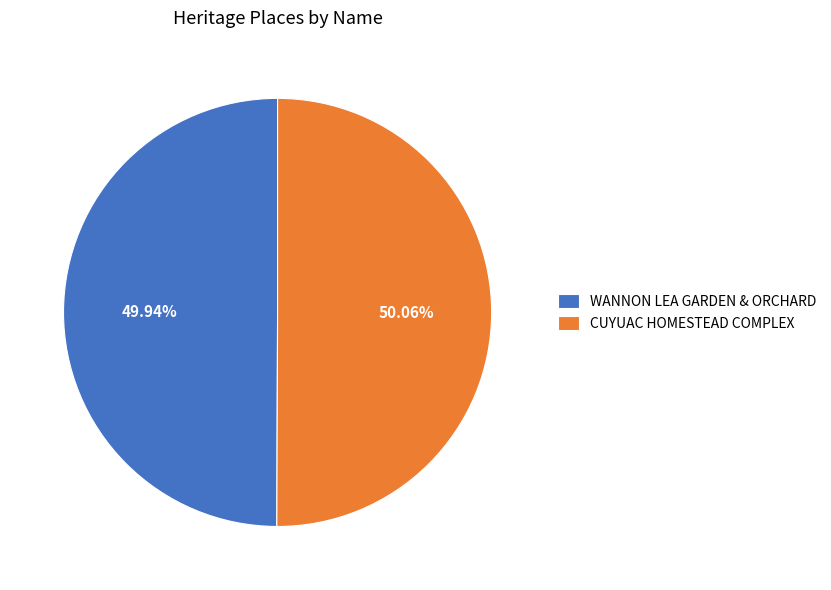

What is the ratio of the value at CUYUAC HOMESTEAD COMPLEX to the value at WANNON LEA GARDEN & ORCHARD?

1.0